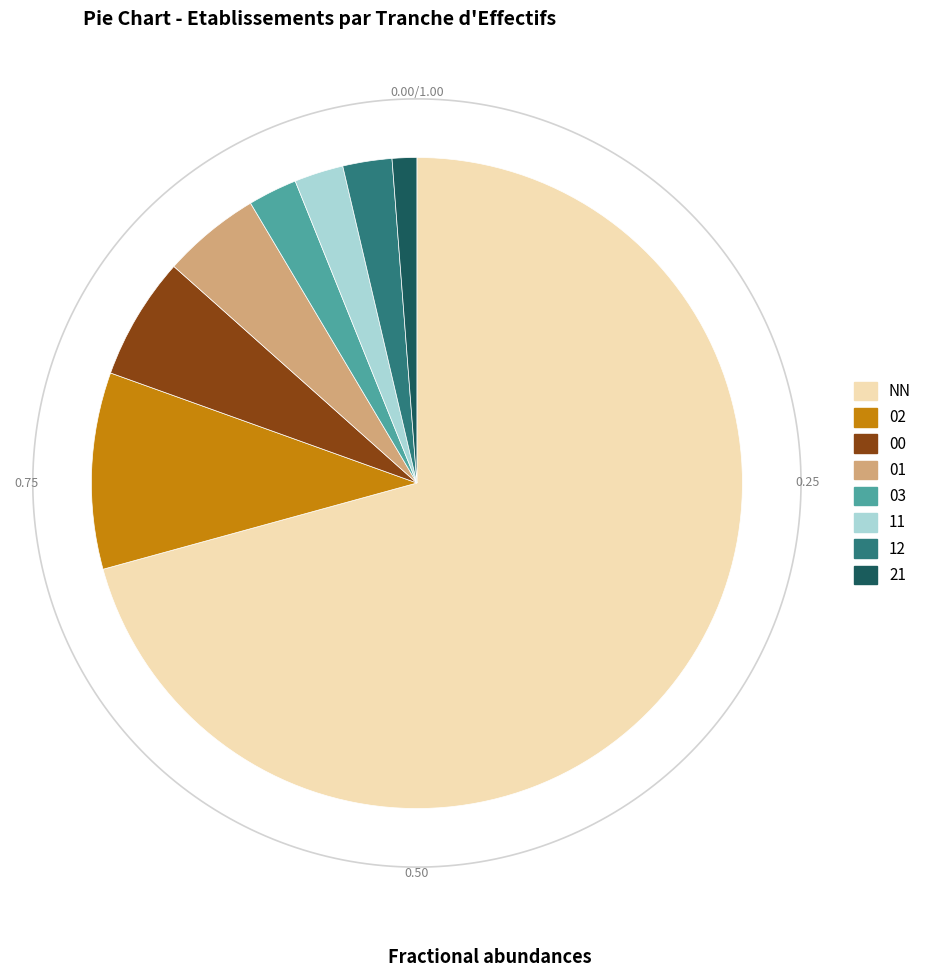

Count the number of slices in the pie.

8